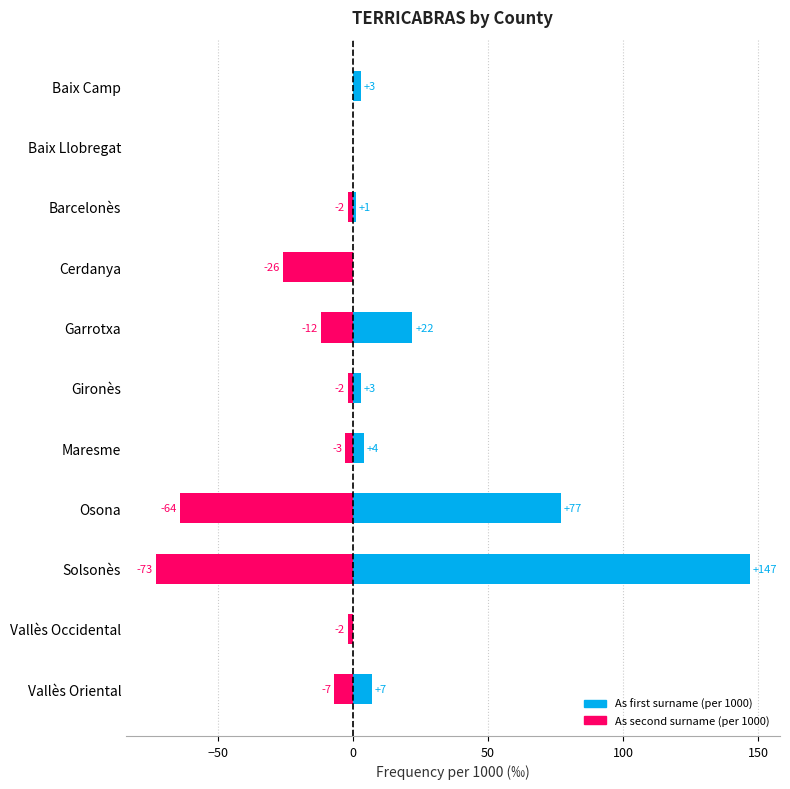

What is the difference between the maximum and second lowest values in the As second surname (per 1000) series?

64